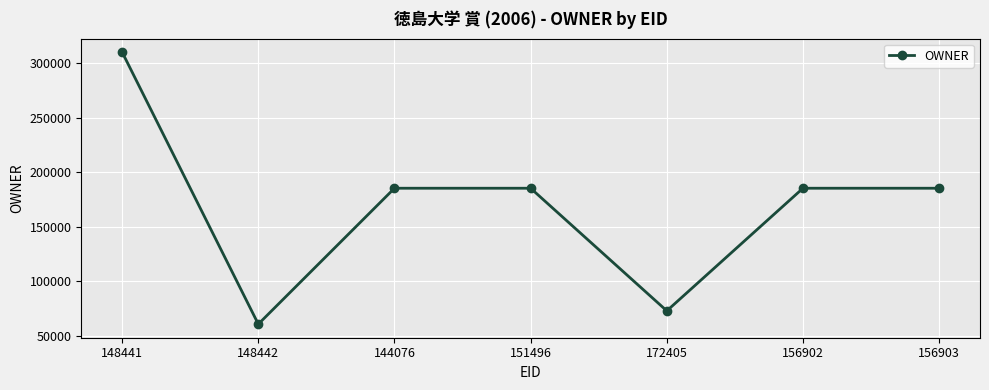

What position from the right is 156902?

2